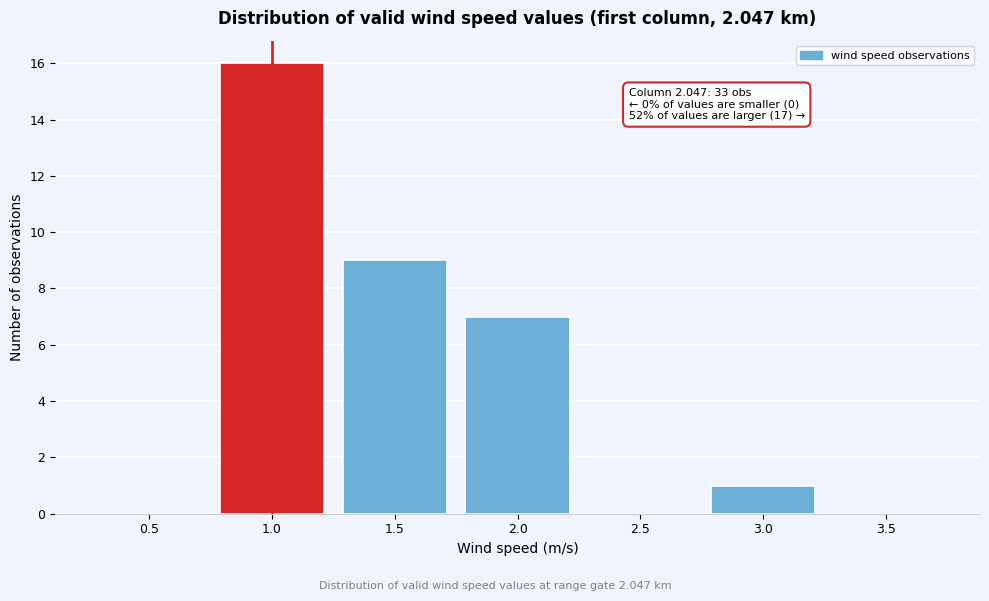

Reading left to right, transcribe all the data shown in this chart.

0.5=0	1.0=16	1.5=9	2.0=7	2.5=0	3.0=1	3.5=0